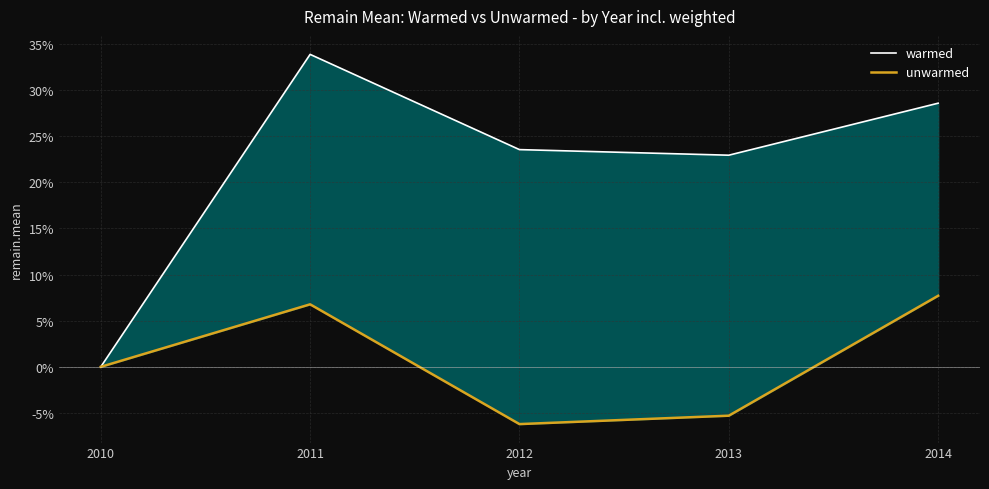

What is the value of the warmed point at the 5th from the left?

28.6